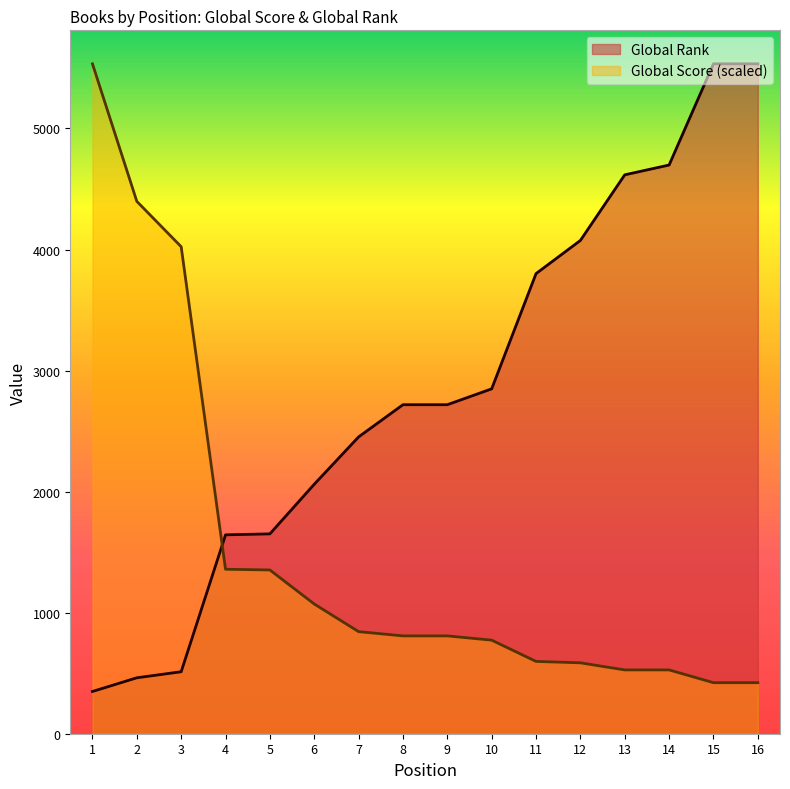

True or false: Global Score has a value of 808.1 at 9.

True